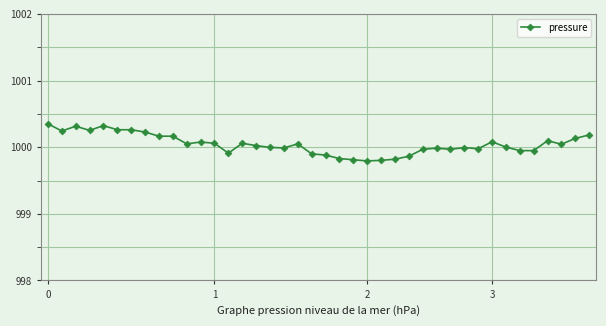

What is the difference between the maximum and minimum values?

0.6